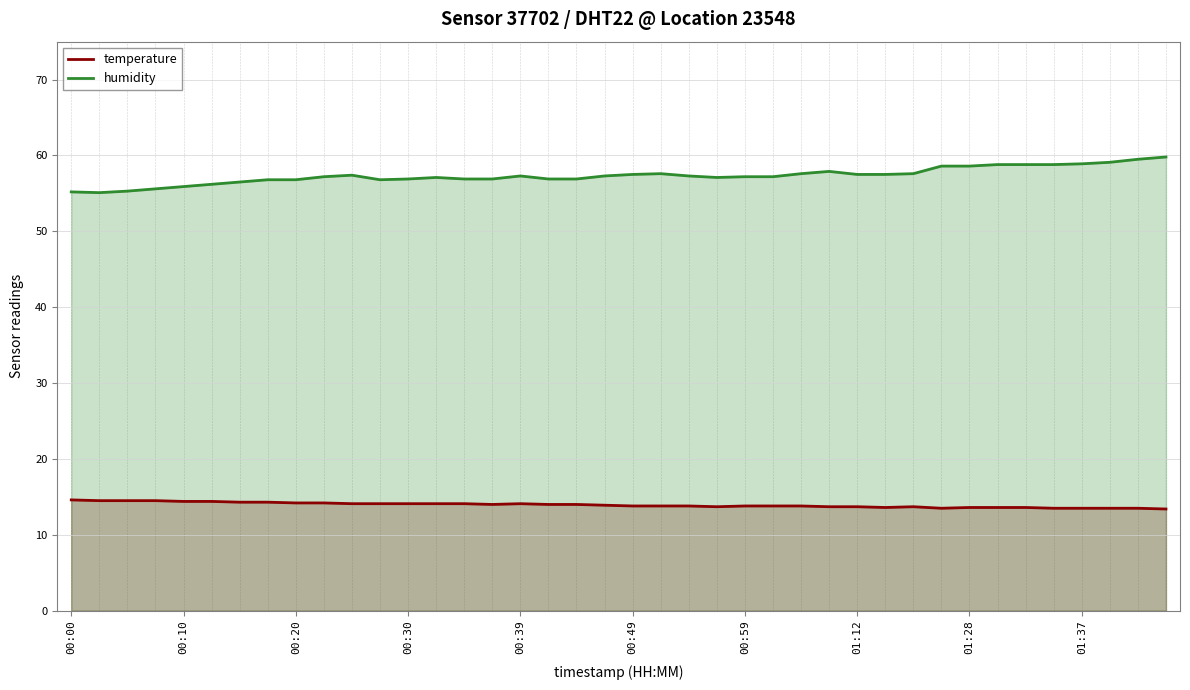

The value of temperature at 01:12 is 3.7. True or false?

False